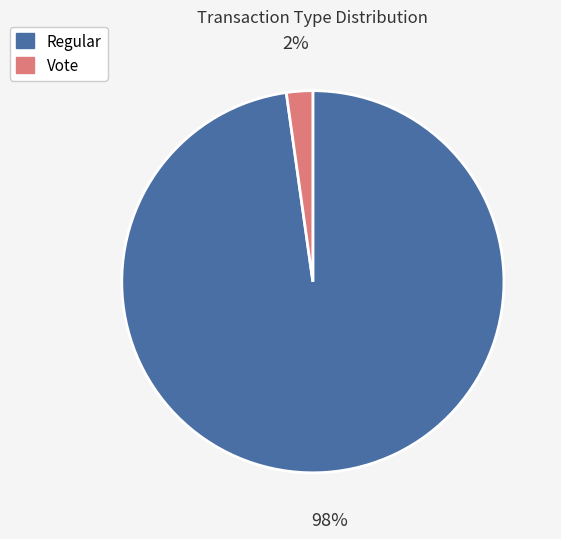

Is it true that Vote is 2% of the pie?

True